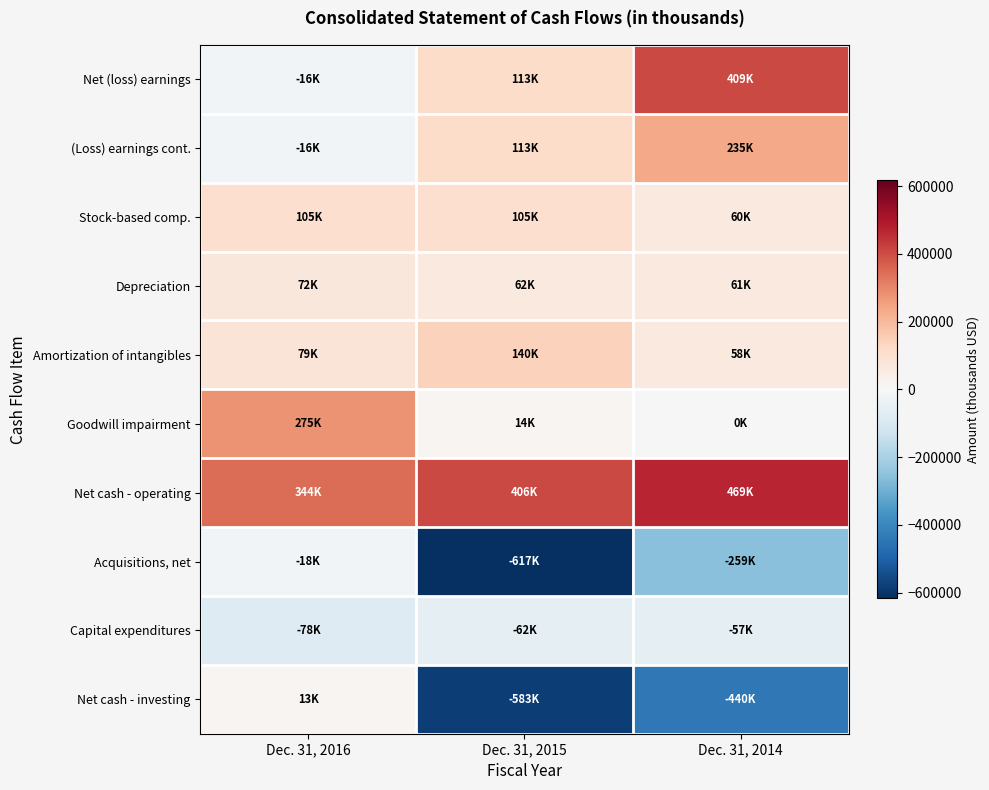

How many categories are shown in the chart?

3